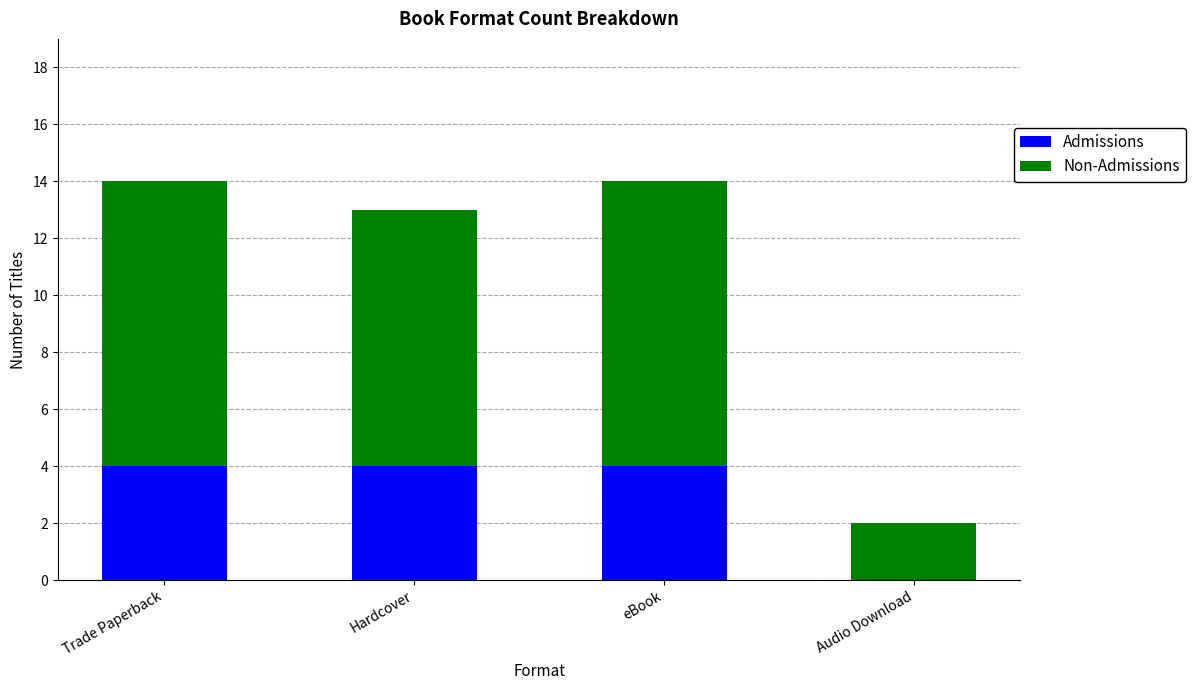

What is the maximum value for Admissions?

4